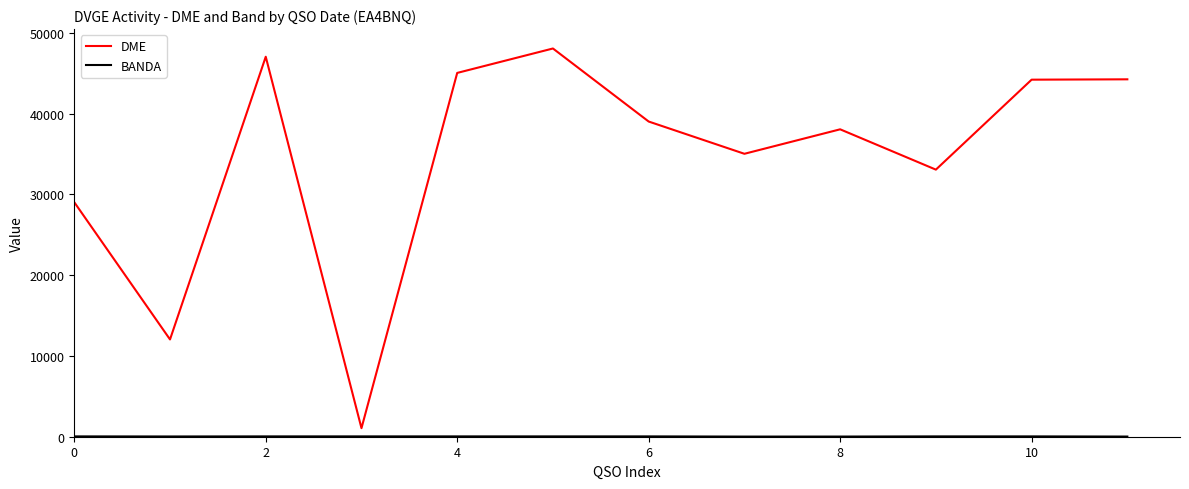

What is the greatest value displayed?

48052